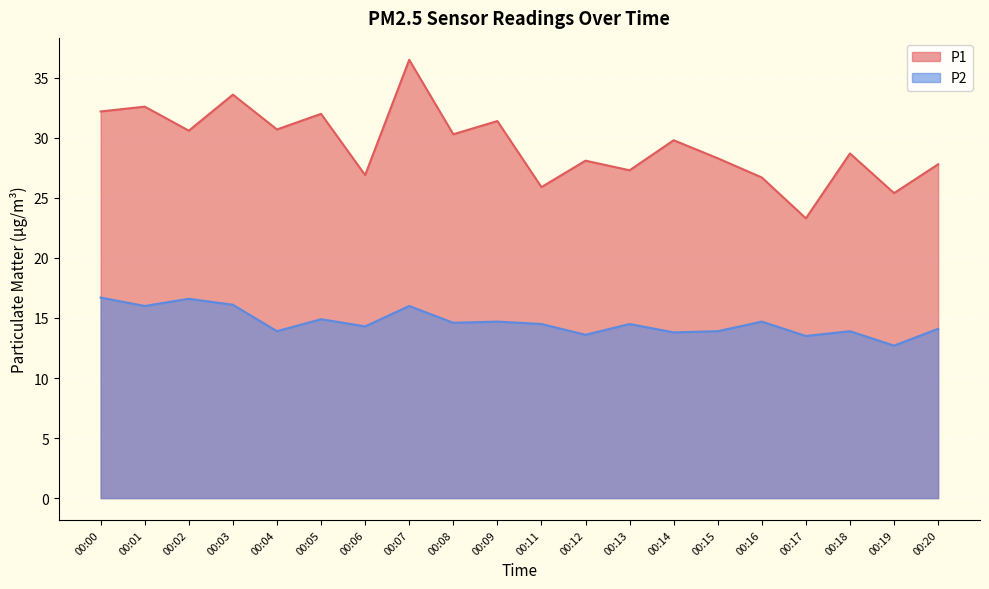

Count the number of categories in the chart.

20